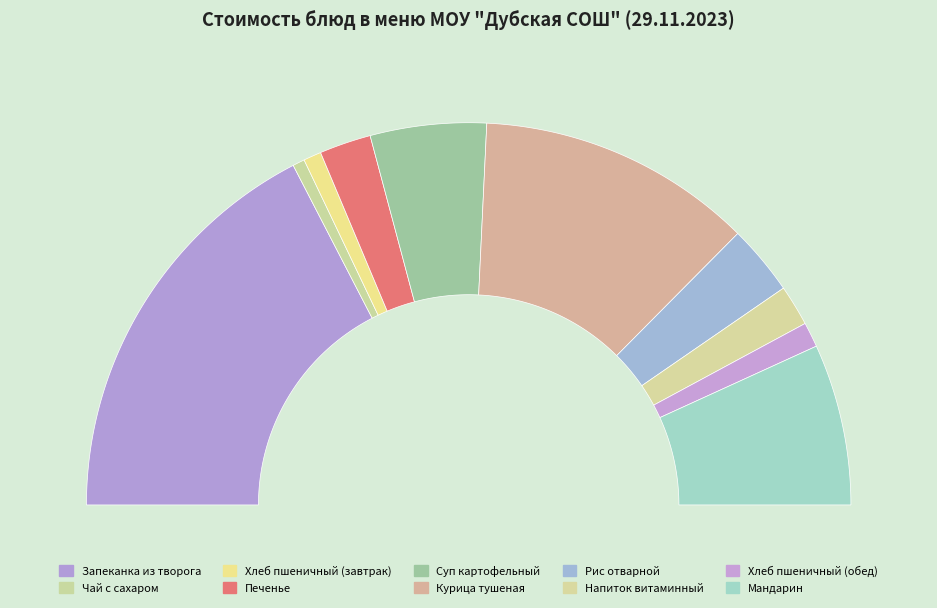

To the nearest percent, what is the average slice percentage?

10%